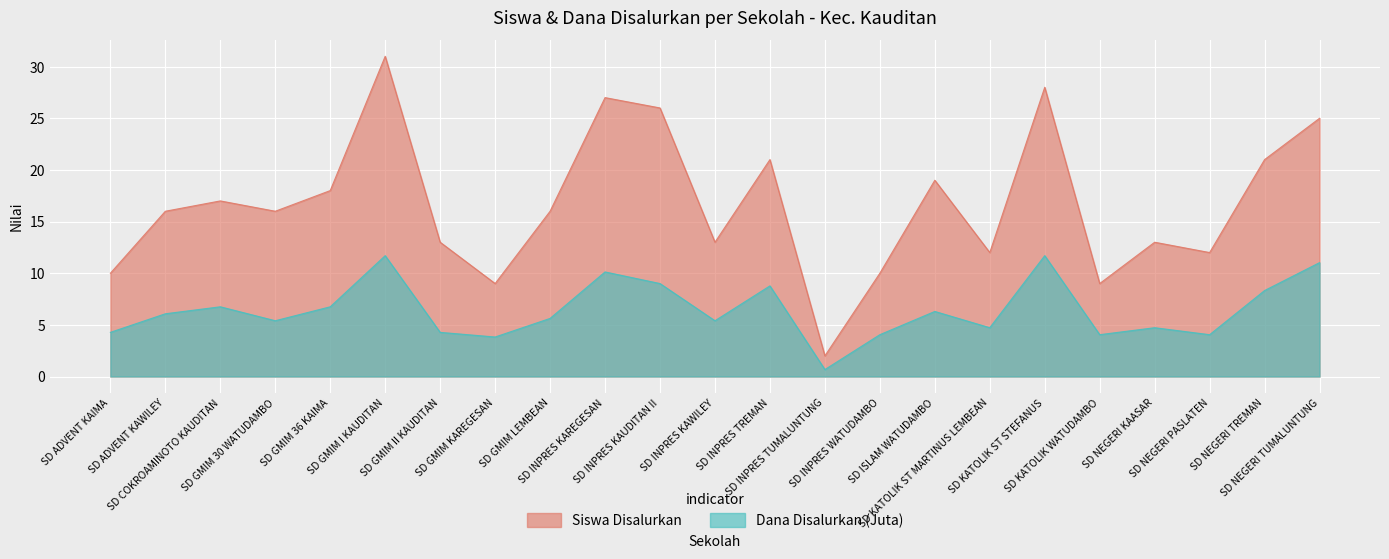

What is the difference between the Dana Disalurkan (Juta) values at SD NEGERI TUMALUNTUNG and SD INPRES KAWILEY?

5.6